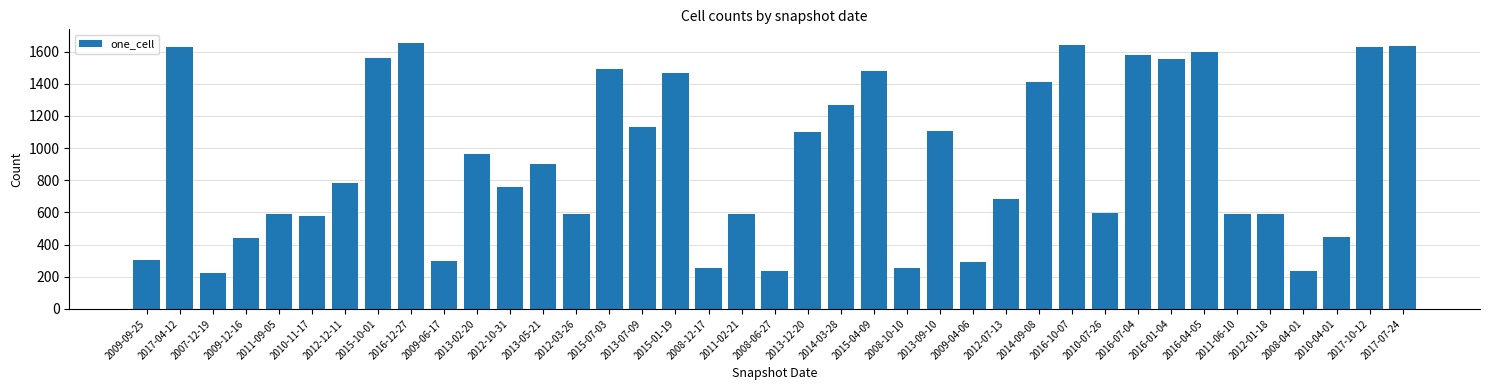

What is the label of the 38th bar from the right?

2017-04-12